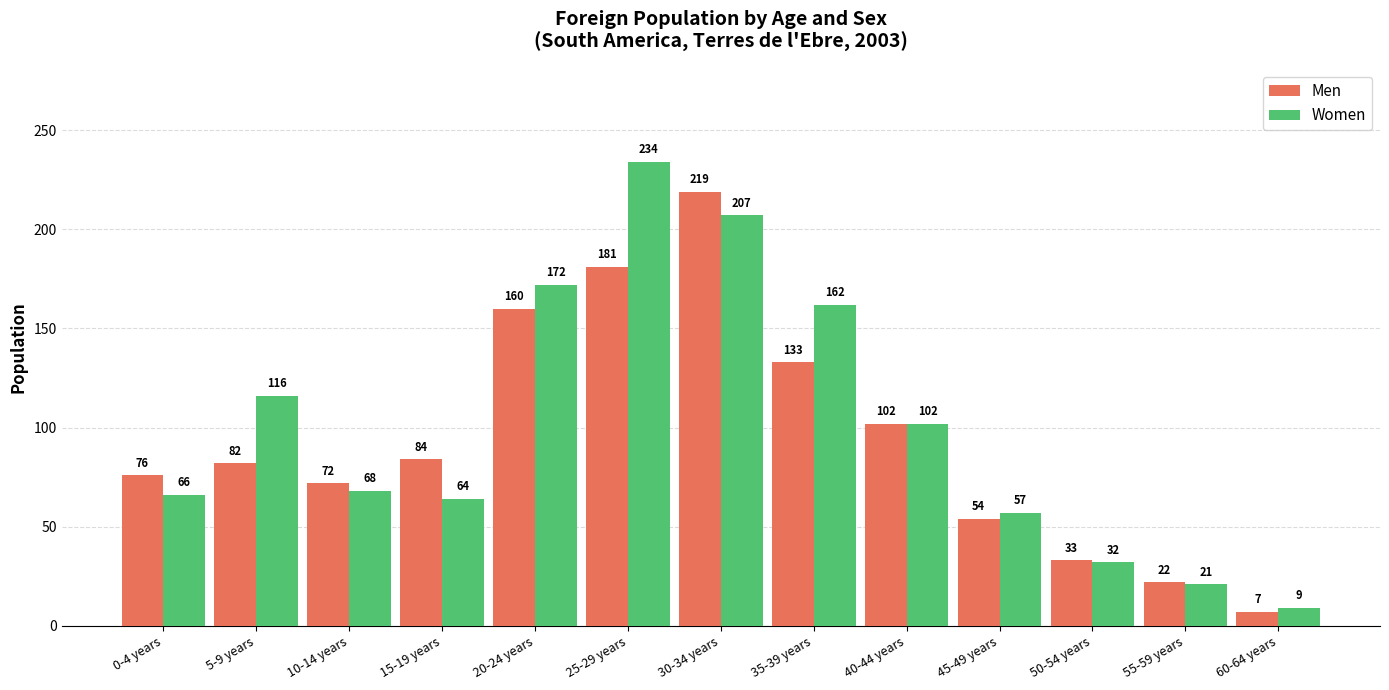

The value of Women at 55-59 years is 11. True or false?

False